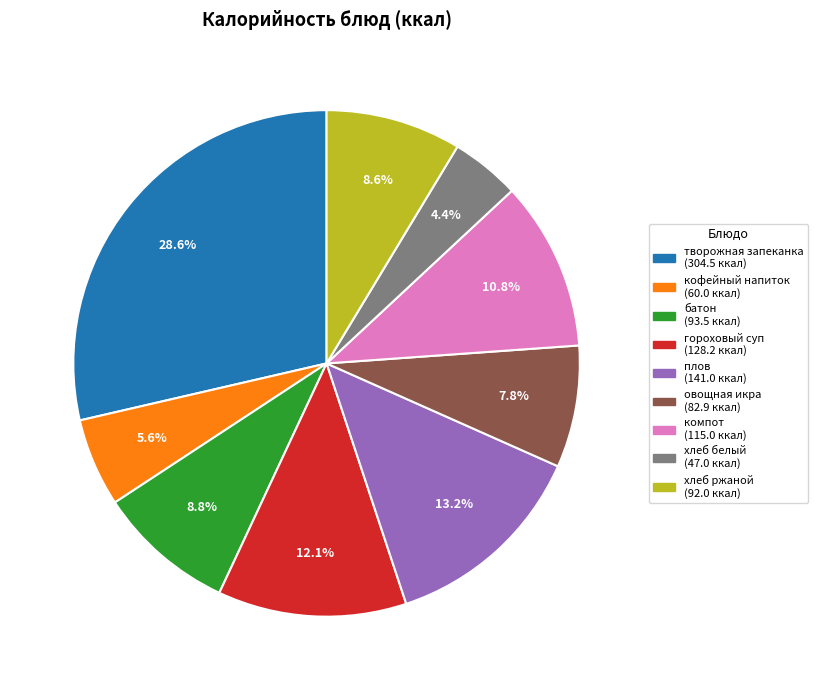

Does овощная икра account for over 50% of the chart?

No